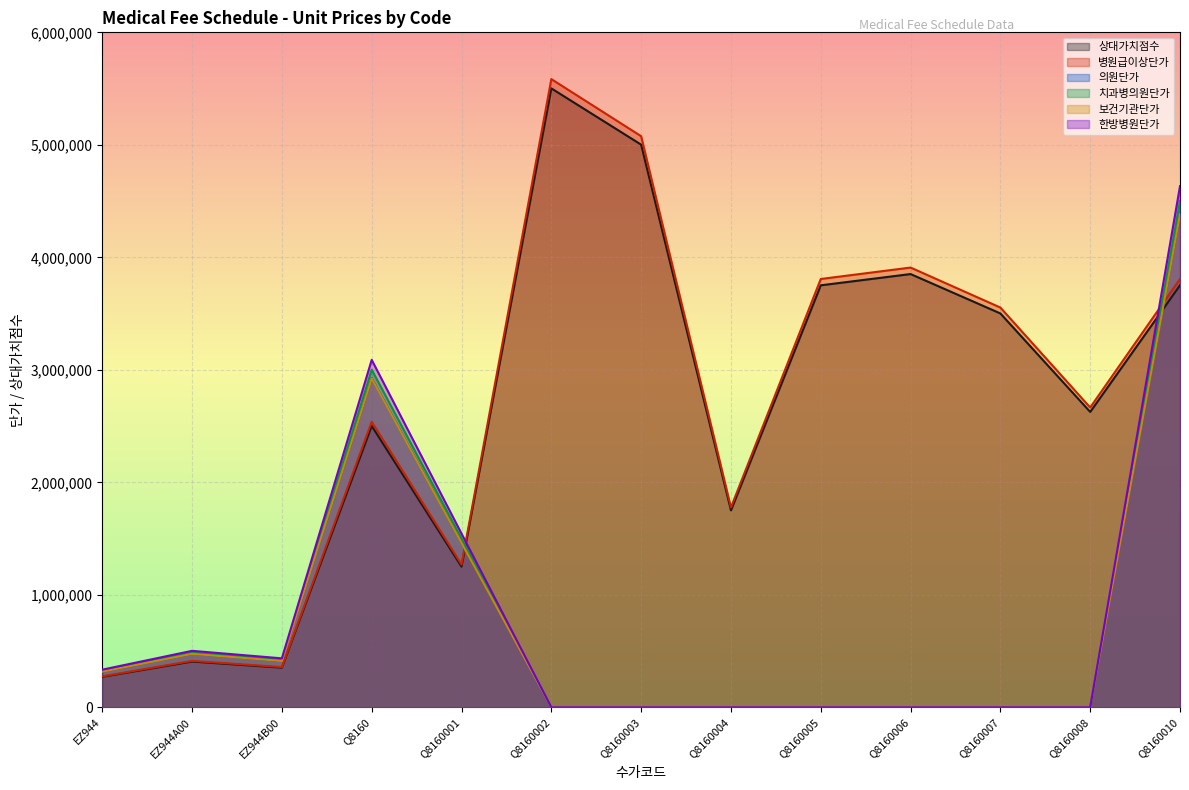

Read the 상대가치점수 value at Q8160.

2500848.0